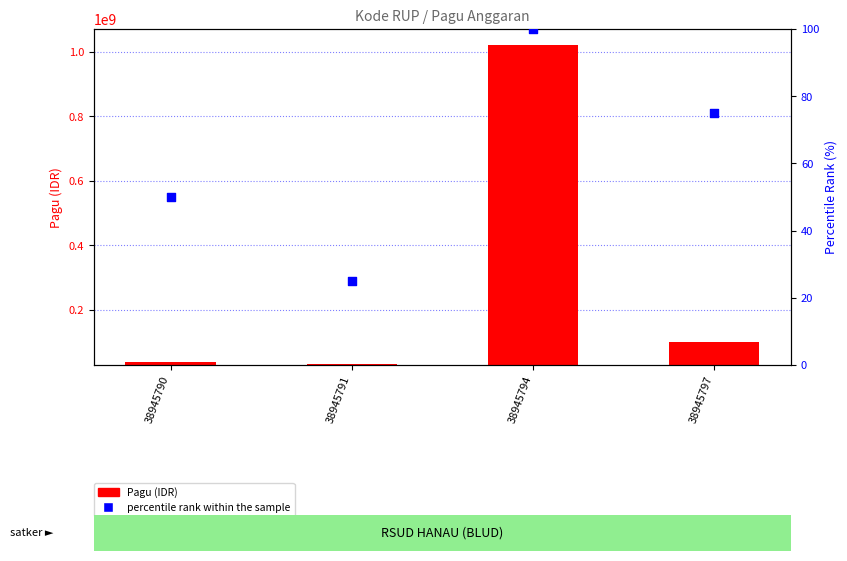

At which category is the sum across all series the highest?

38945794